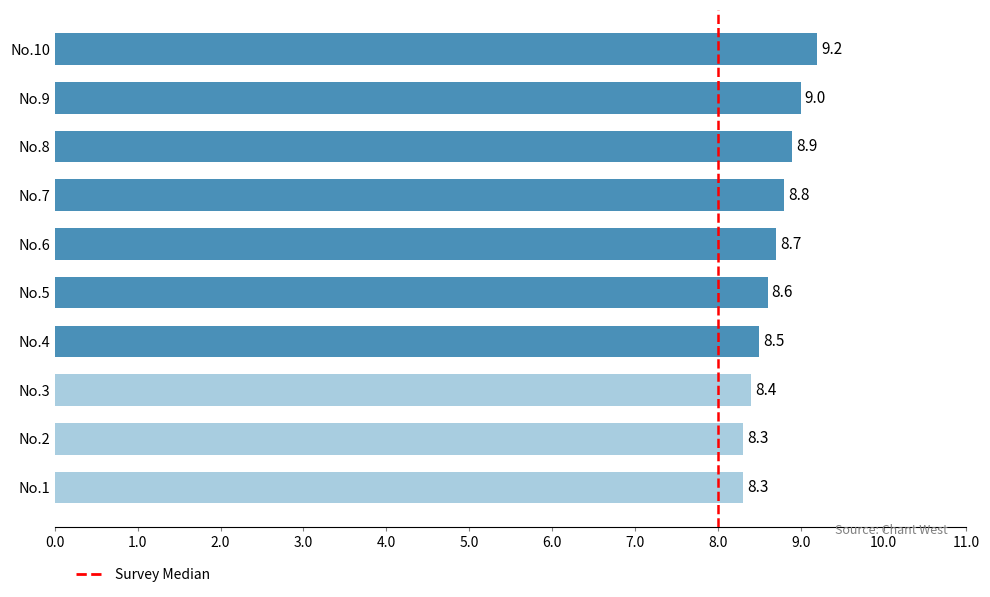

What is the change in value from No.5 to No.6?

+0.1